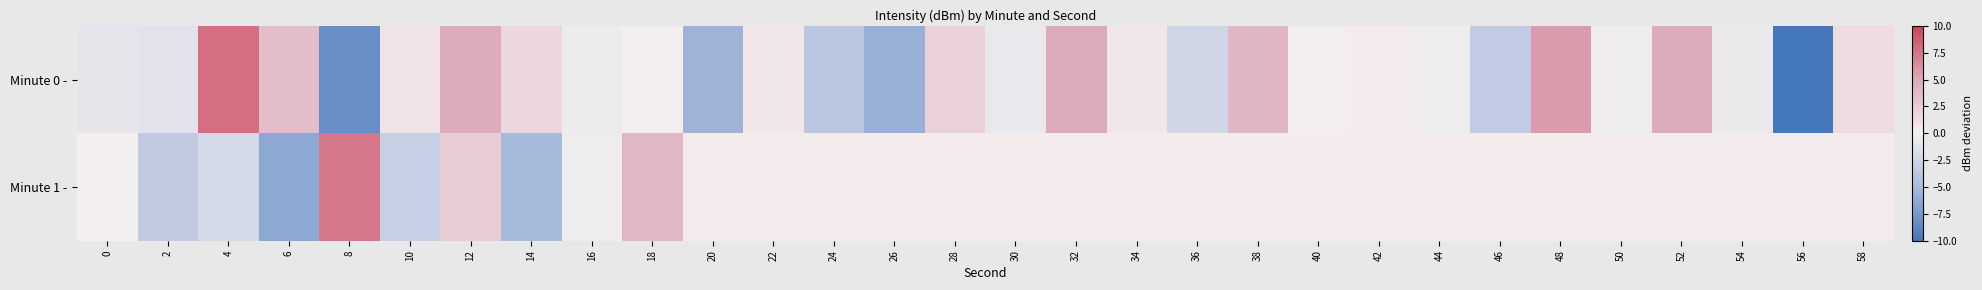

Reading right to left, what are all the values shown in this chart?

Minute 0 -: 58=1.4	56=-9.9	54=-0.6	52=4.9	50=-0.3	48=5.6	46=-3.4	44=-0.3	42=0.3	40=-0.2	38=4.1	36=-2.4	34=0.7	32=5.0	30=-0.7	28=2.1	26=-5.8	24=-3.8	22=0.7	20=-5.5	18=0.0	16=-0.5	14=1.8	12=4.9	10=0.9	8=-8.3	6=3.5	4=7.9	2=-1.3	0=-1.0
Minute 1 -: 58=0.3	56=0.3	54=0.3	52=0.3	50=0.3	48=0.3	46=0.3	44=0.3	42=0.3	40=0.3	38=0.3	36=0.3	34=0.3	32=0.3	30=0.3	28=0.3	26=0.3	24=0.3	22=0.3	20=0.3	18=4.0	16=-0.4	14=-5.0	12=2.6	10=-3.0	8=7.5	6=-6.4	4=-2.1	2=-3.5	0=-0.1